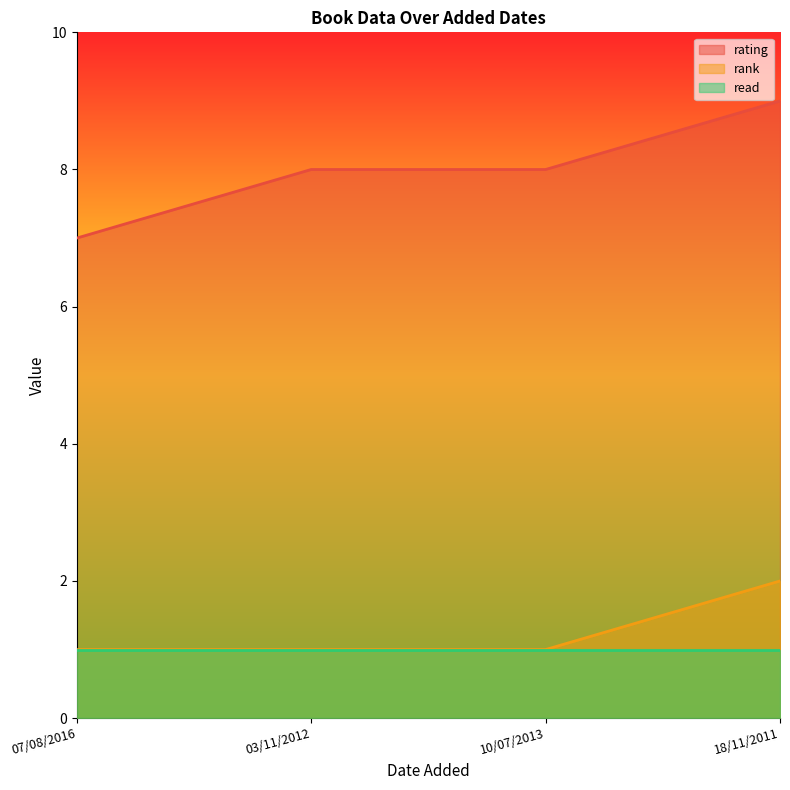

What is the value of the rating point at the 2nd from the left?

8